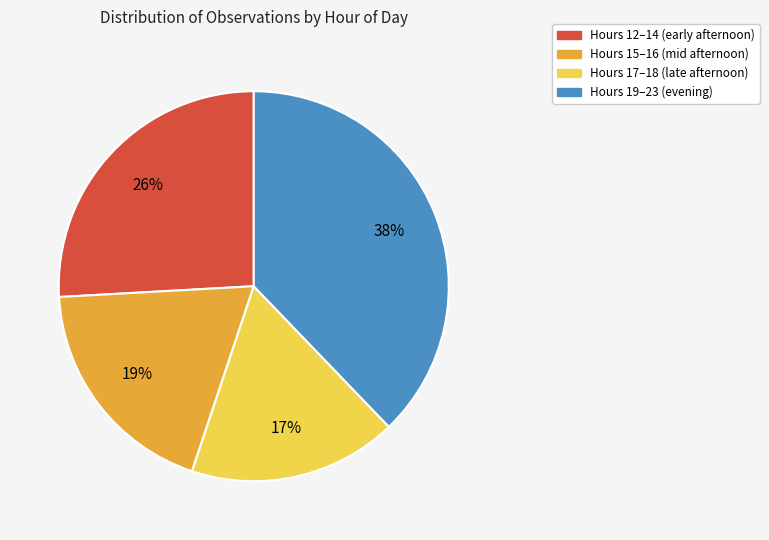

Is there a majority slice in this chart?

No